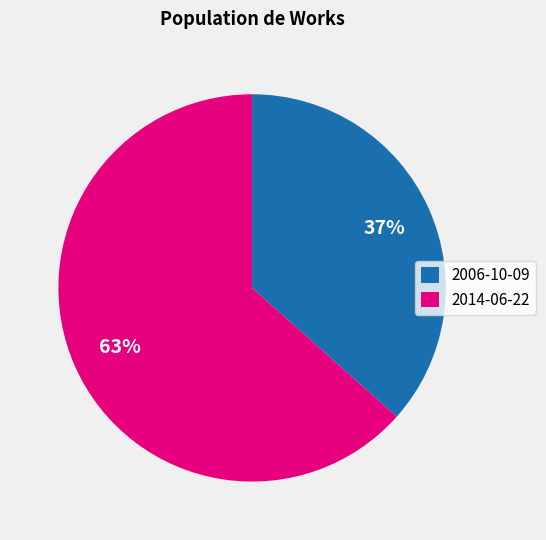

To the nearest percent, what is the combined percentage of 2014-06-22 and 2006-10-09?

100%